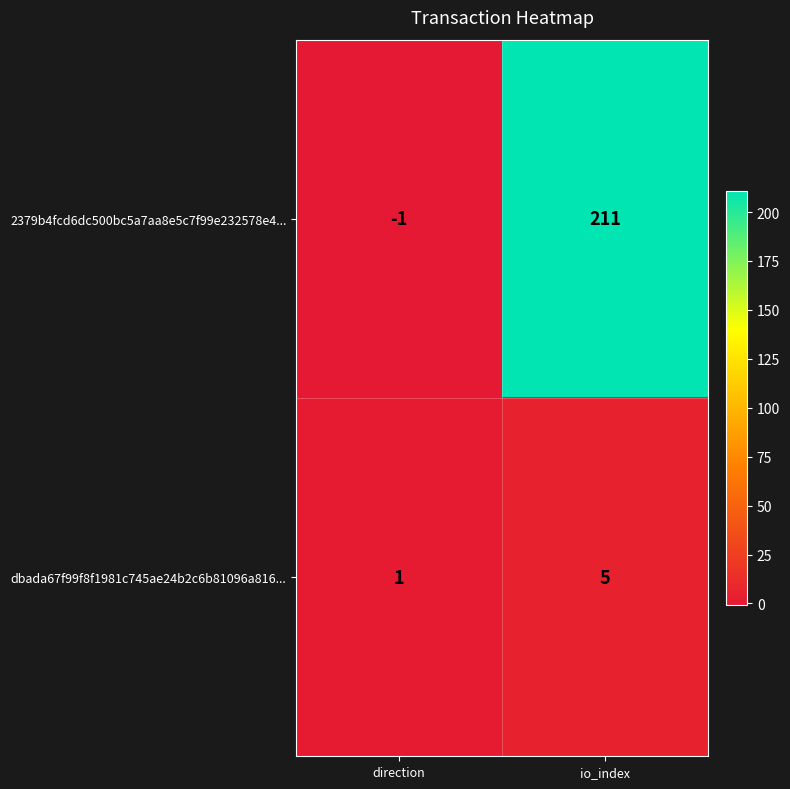

What is the average value of the 2379b4fcd6dc500bc5a7aa8e5c7f99e232578e4... series?

105